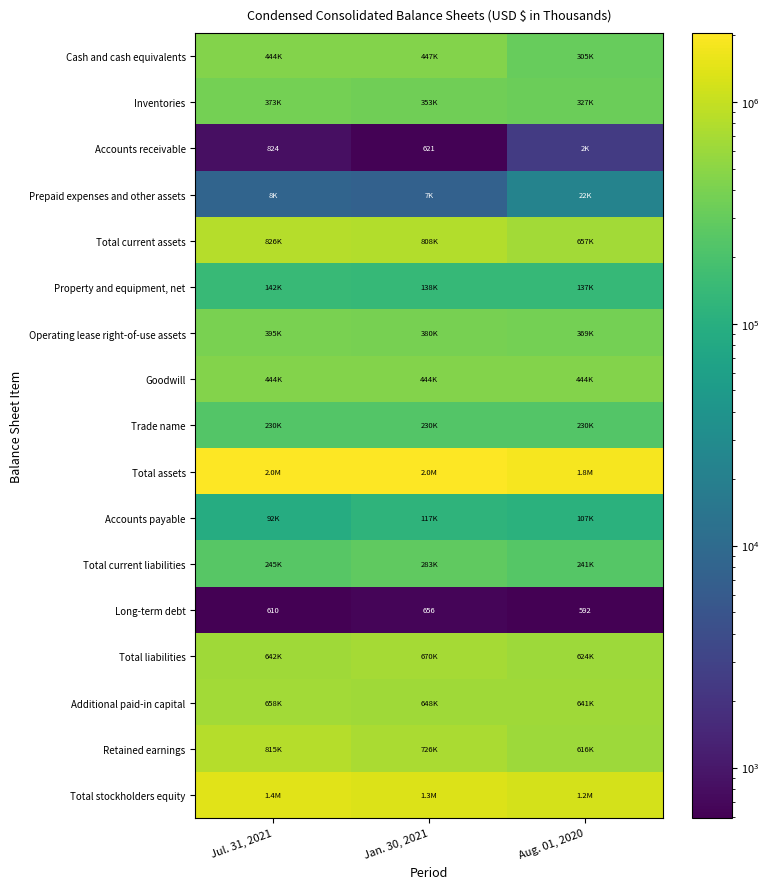

The value of Accounts receivable at Jul. 31, 2021 is 824. True or false?

True